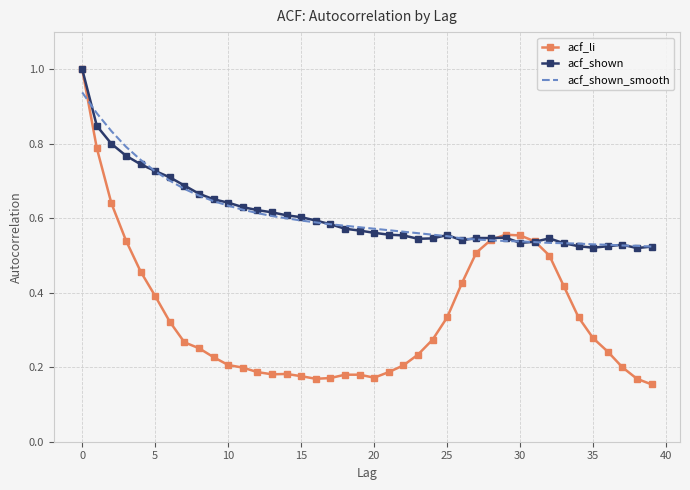

What is the difference between the maximum and minimum values in the acf_shown_smooth series?

0.4